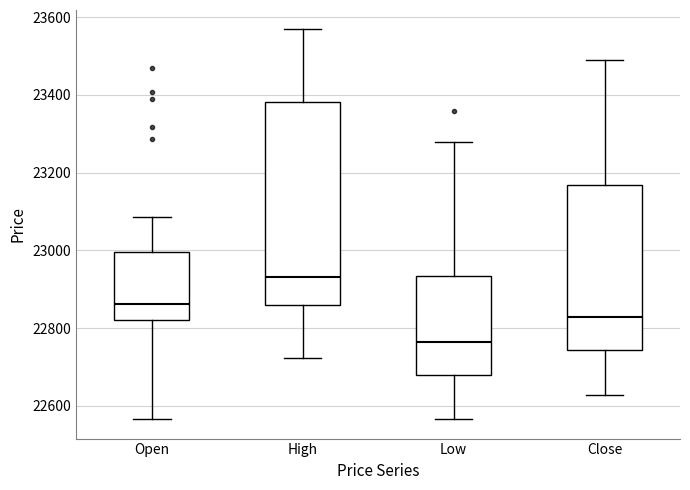

Reading left to right, read every box against the y-axis: the position of its median line, the range the box covers, and the ends of its whiskers. The values are not printed on the chart, so give them approximately, as read against the axis.

Open: median 22860, box 22820 to 23000, whiskers 22560 to 23080
High: median 22940, box 22860 to 23380, whiskers 22720 to 23560
Low: median 22760, box 22680 to 22940, whiskers 22560 to 23280
Close: median 22820, box 22740 to 23160, whiskers 22620 to 23480